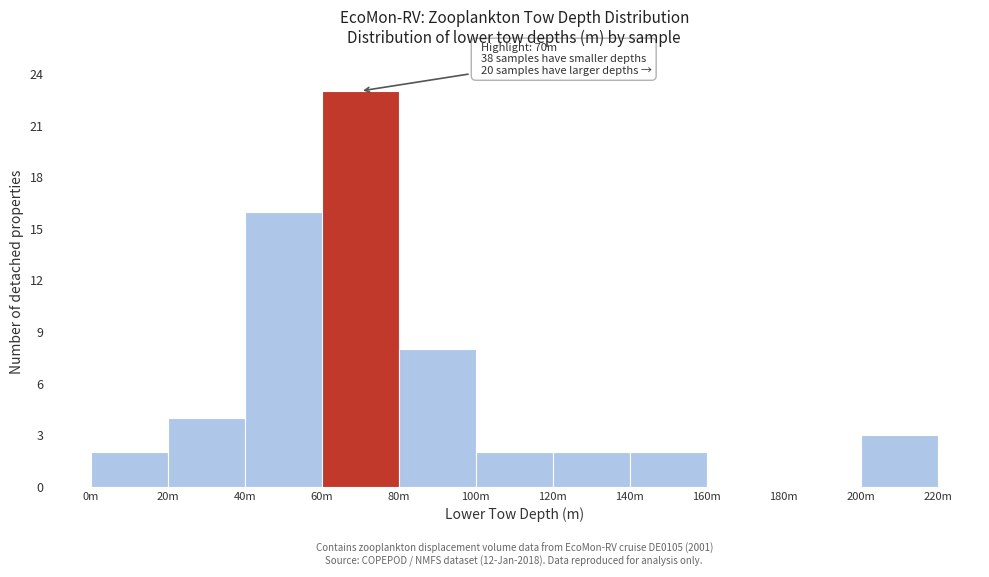

Reading left to right, extract all data points from this chart.

0m=2	20m=4	40m=16	60m=23	80m=8	100m=2	120m=2	140m=2	160m=0	180m=0	200m=3